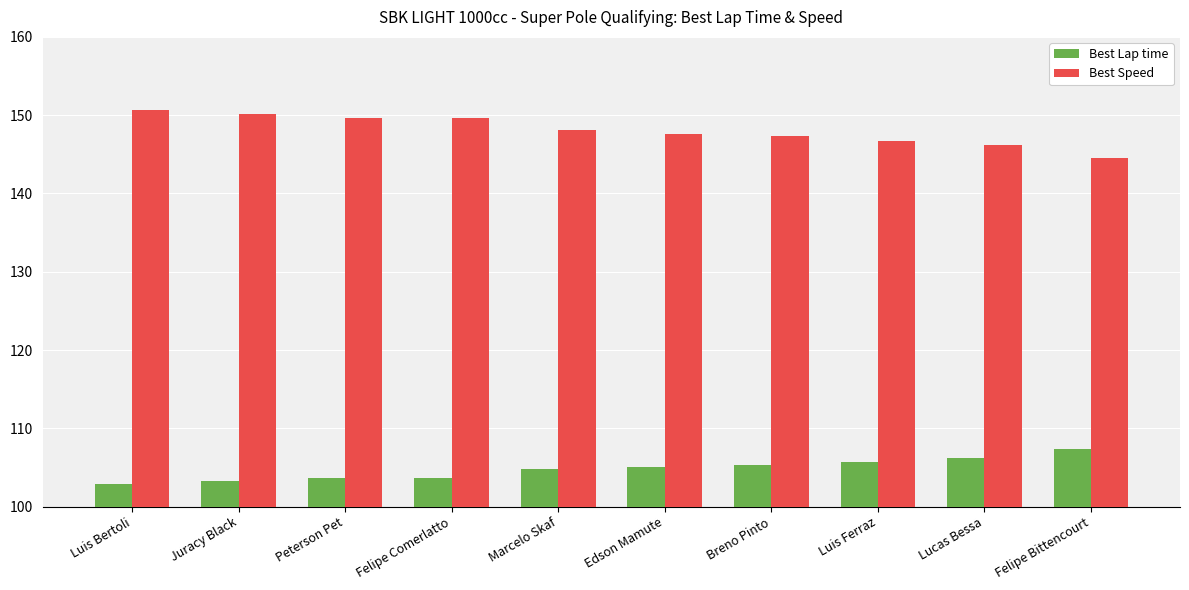

What position from the left is Peterson Pet?

3